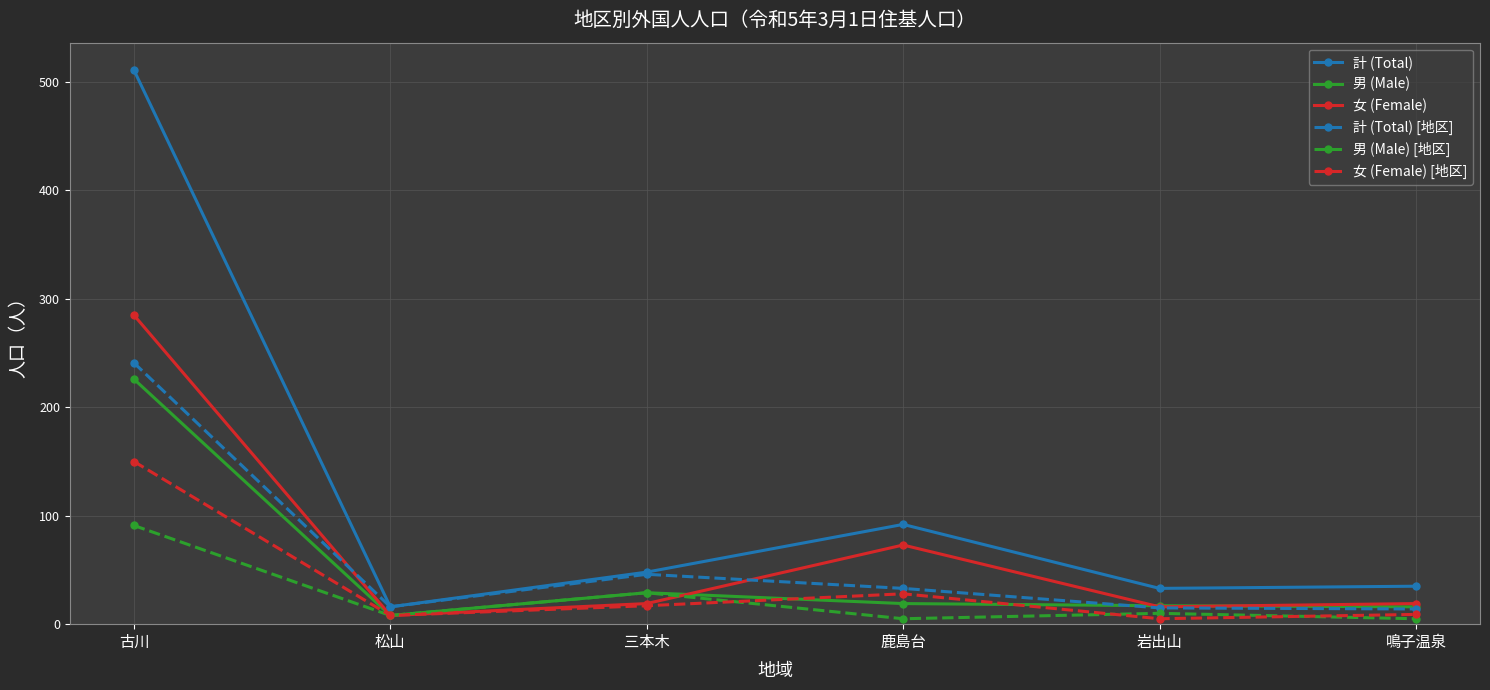

What is the value of the 計 (Total) point at the 2nd from the left?

16